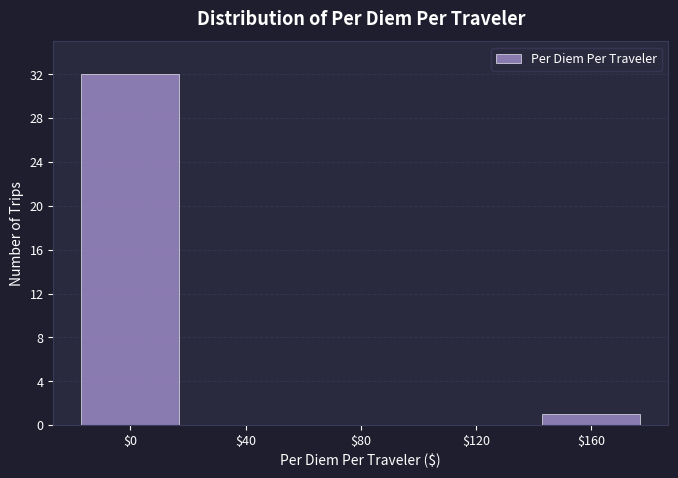

What is the height of the bar covering 140 to 180 on the x-axis? The values are not printed on the chart, so give them approximately, as read against the axis.

1